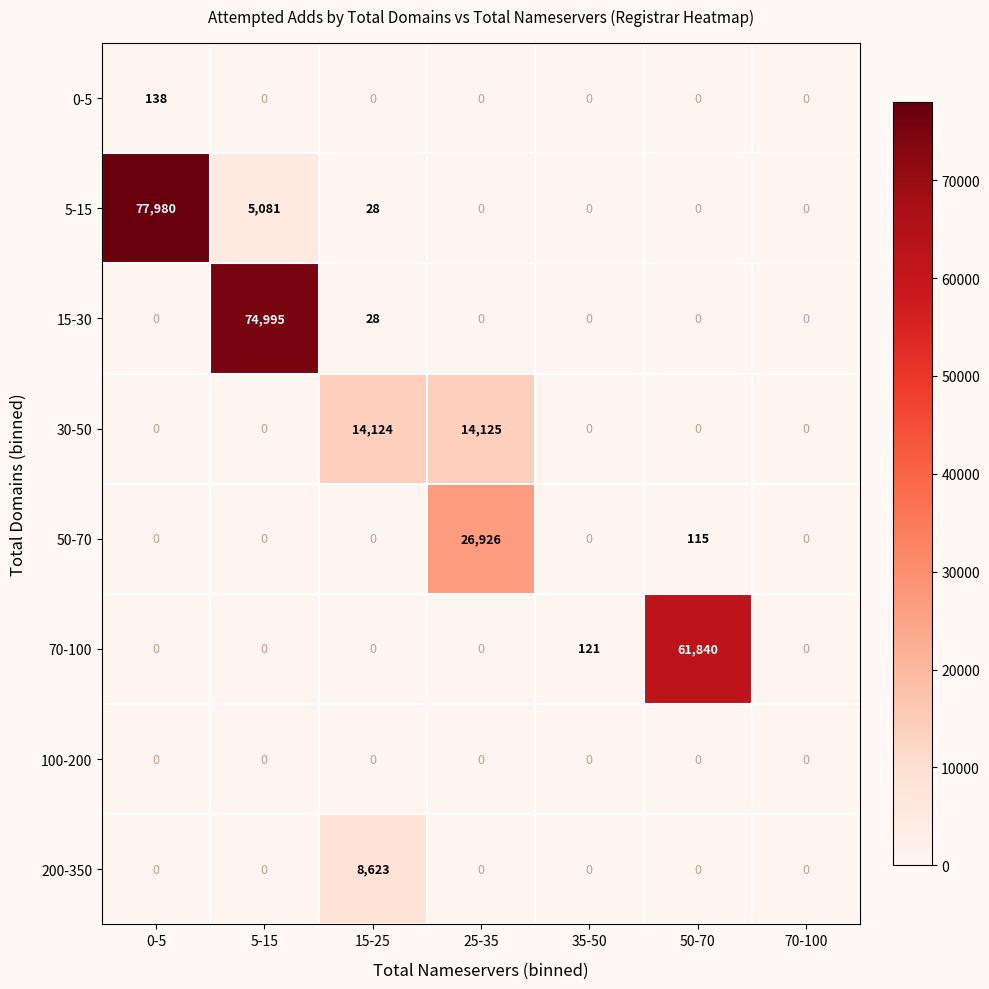

Which label corresponds to the largest value in the chart?

0-5